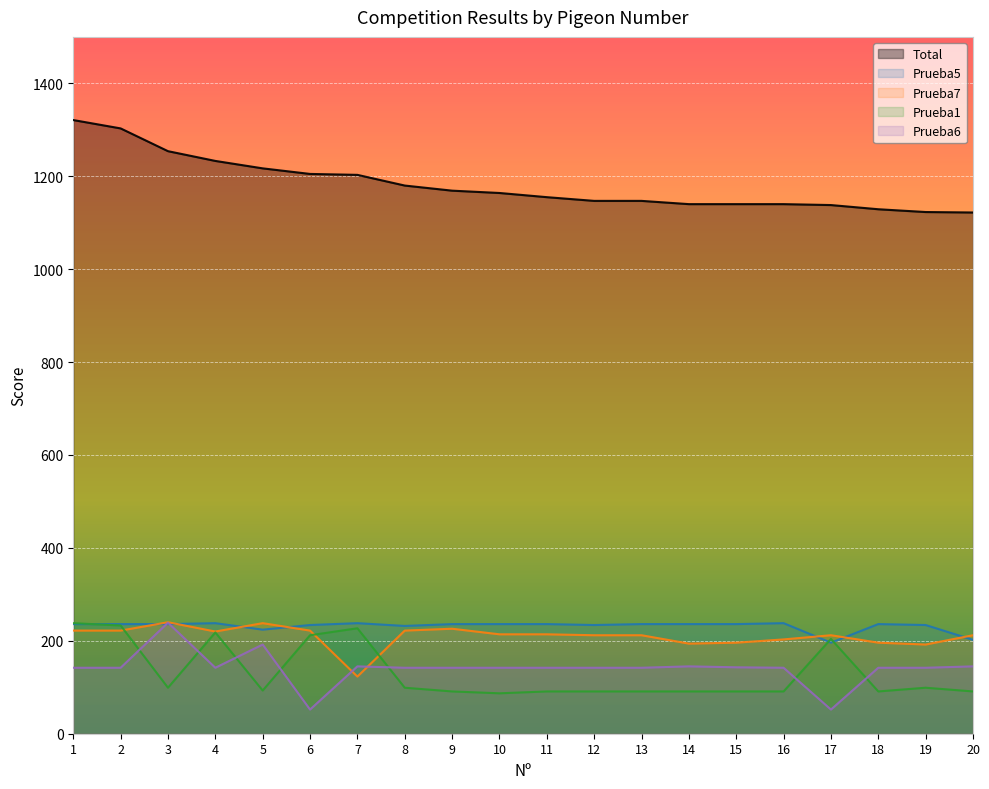

What is the greatest value displayed?

1321